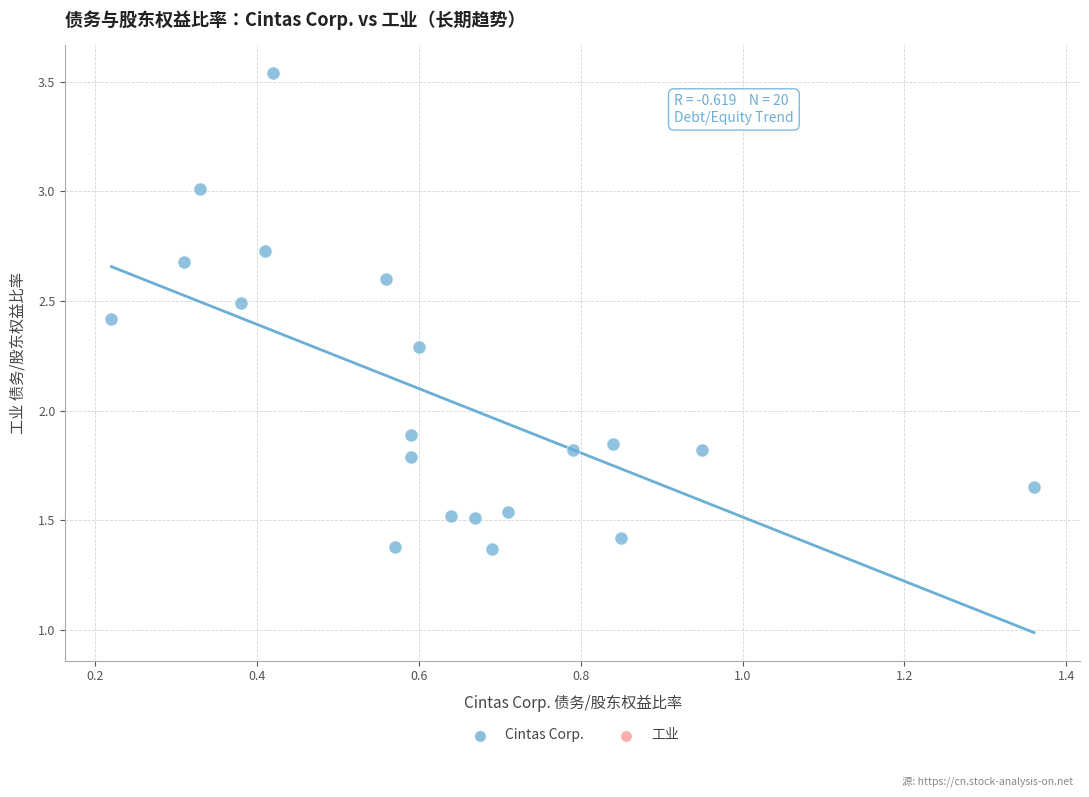

What is the range of Y values (max minus min)?

2.2